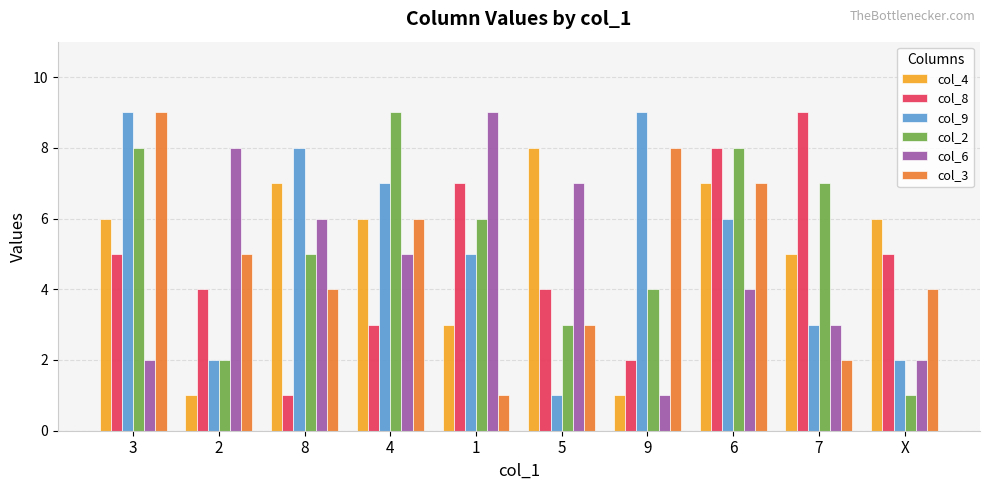

Are the bars horizontal?

No